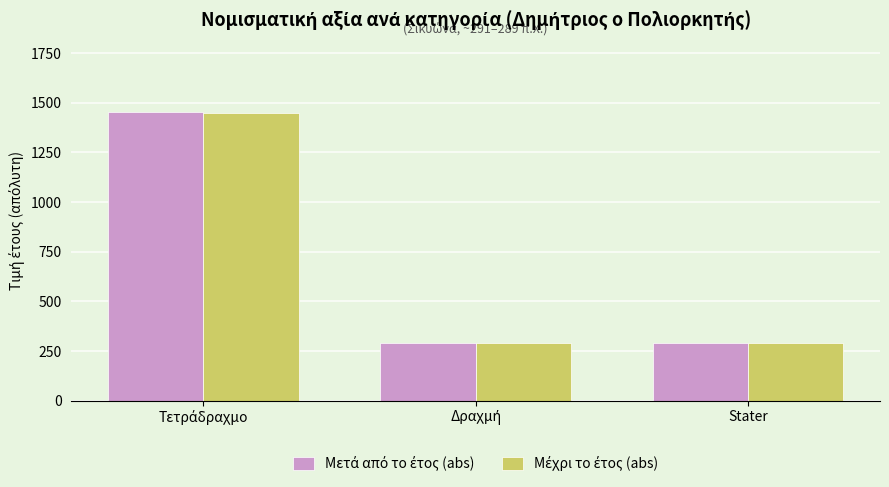

Reading left to right, extract all data points from this chart.

Μετά από το έτος (abs): Τετράδραχμο=1454	Δραχμή=290	Stater=291
Μέχρι το έτος (abs): Τετράδραχμο=1449	Δραχμή=289	Stater=290